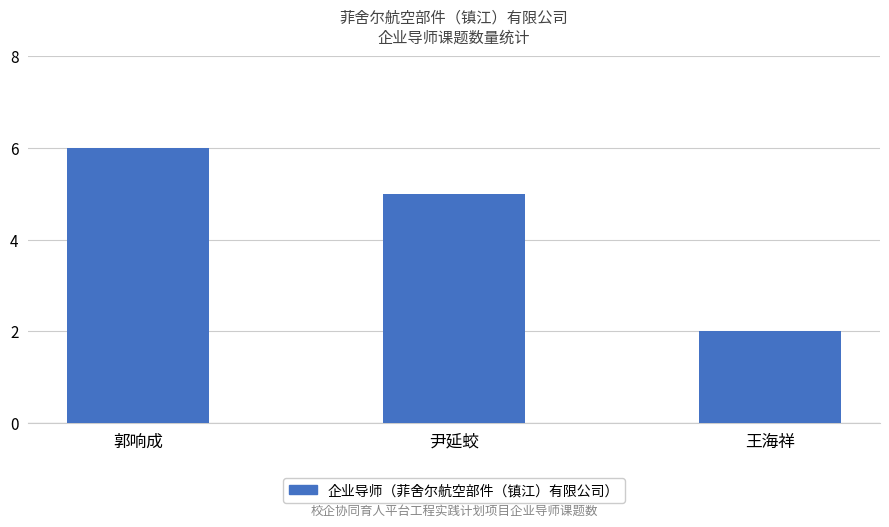

What is the ratio of the value at 尹延蛟 to the value at 王海祥?

2.5